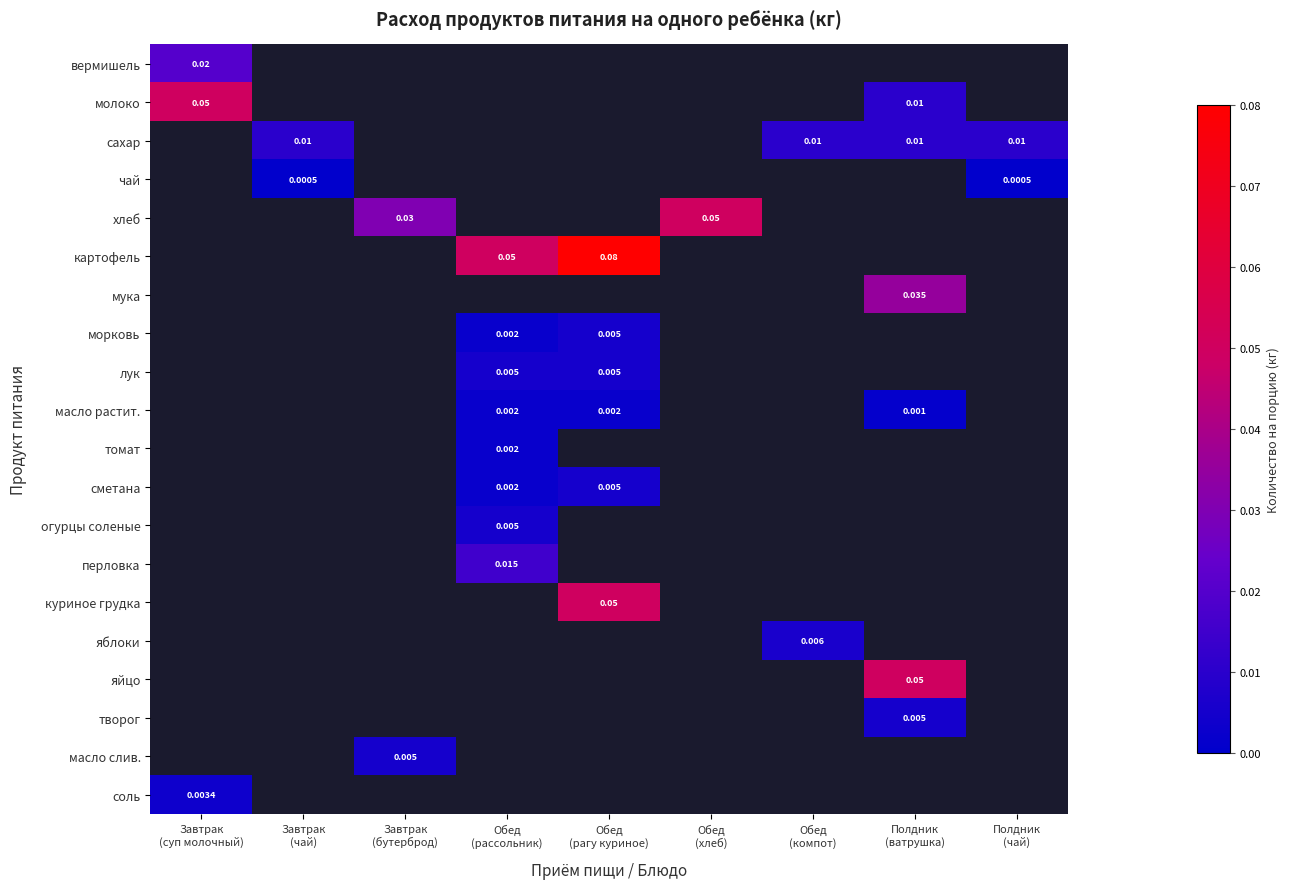

Count the number of categories in the chart.

9